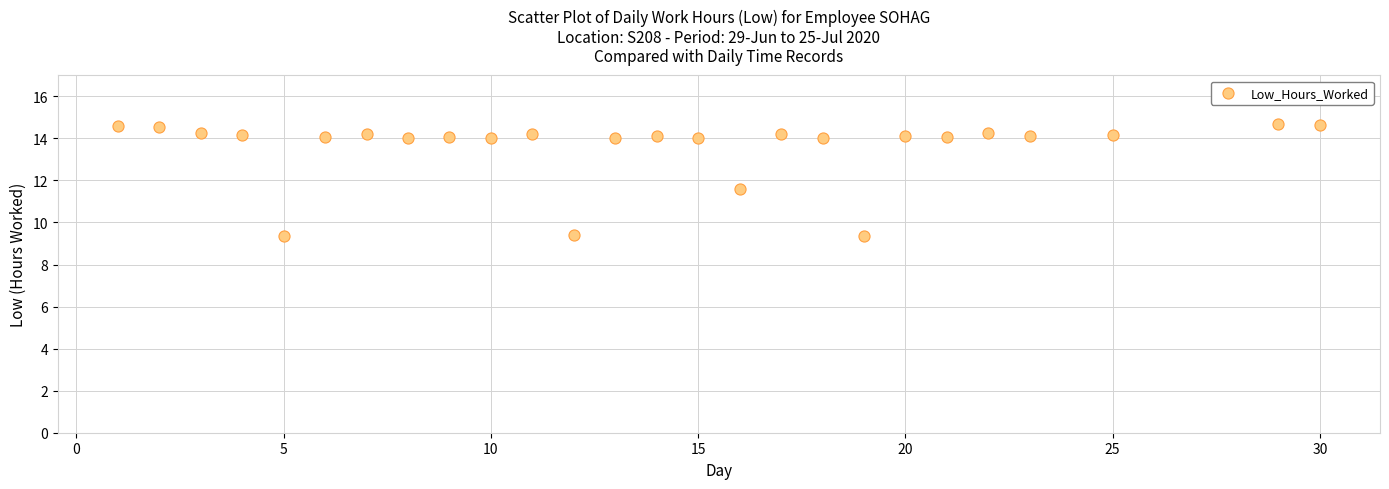

What Y value in the scatter plot is closest to 12?

11.6